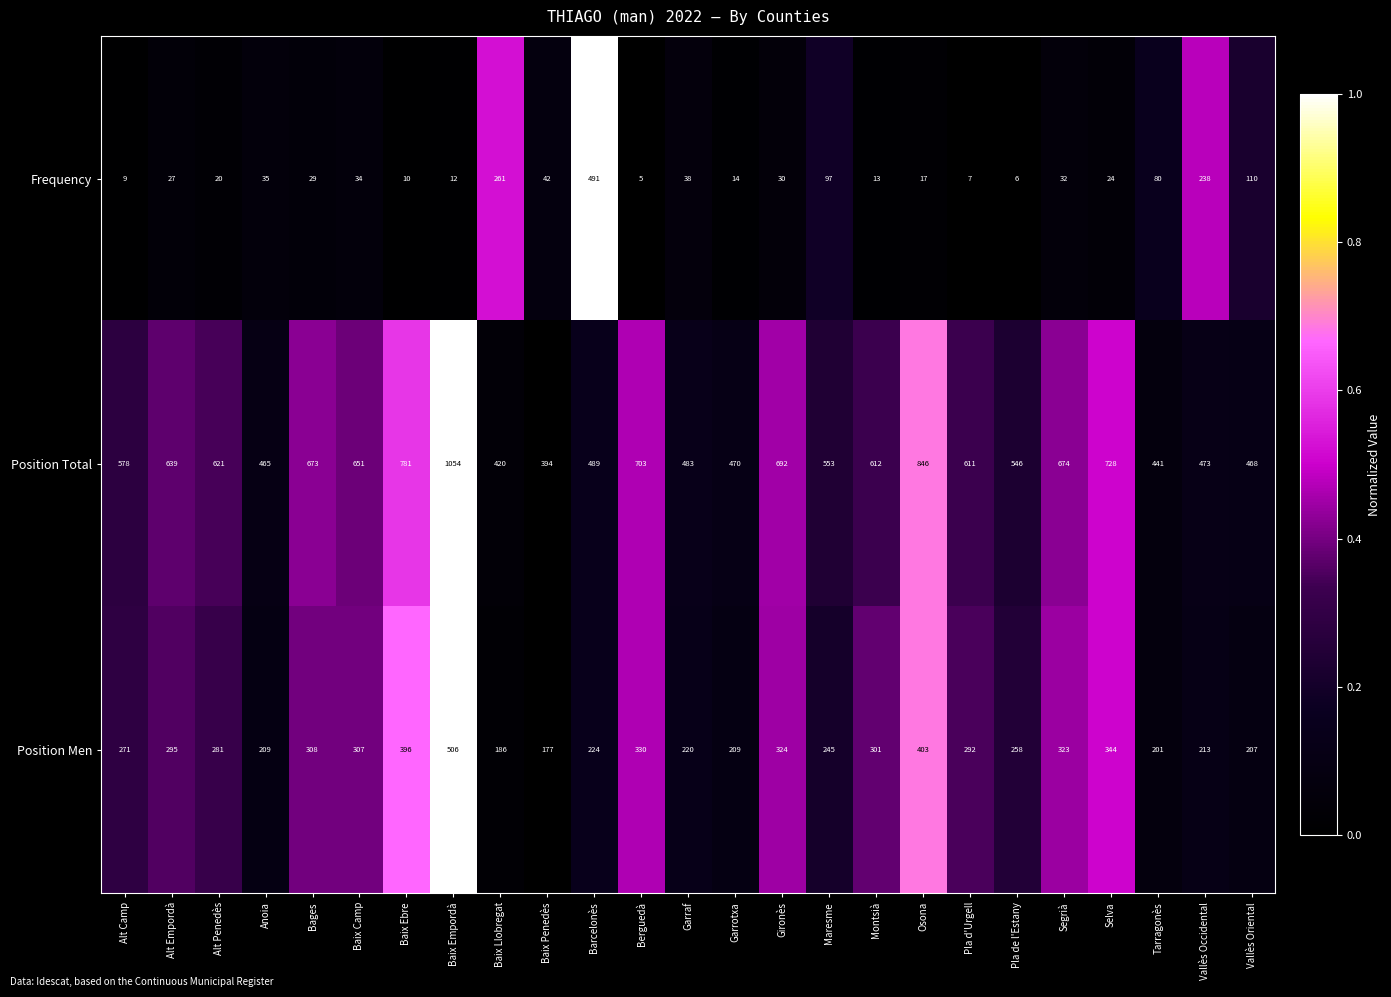

Where does the Position Total series first go above 611?

Alt Empordà